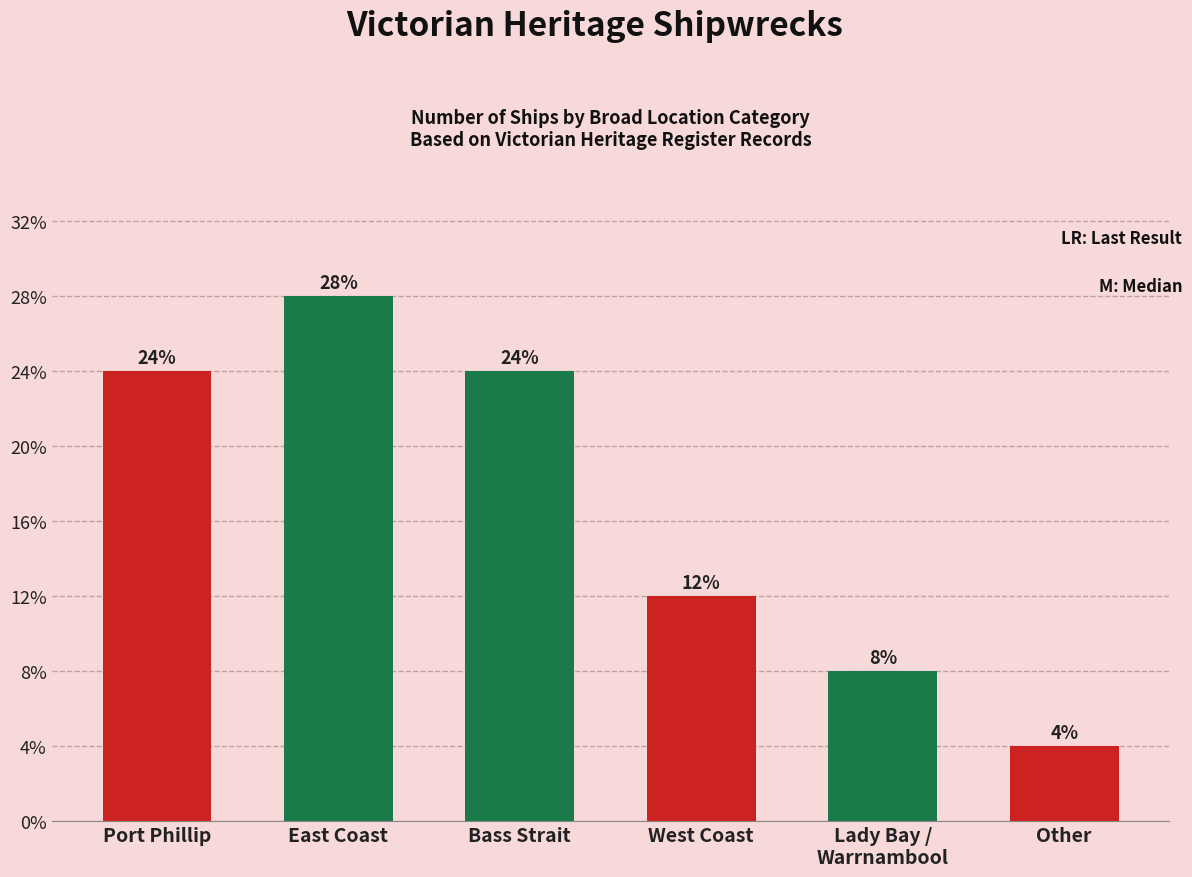

What is the label of the 3rd bar from the left?

Bass Strait